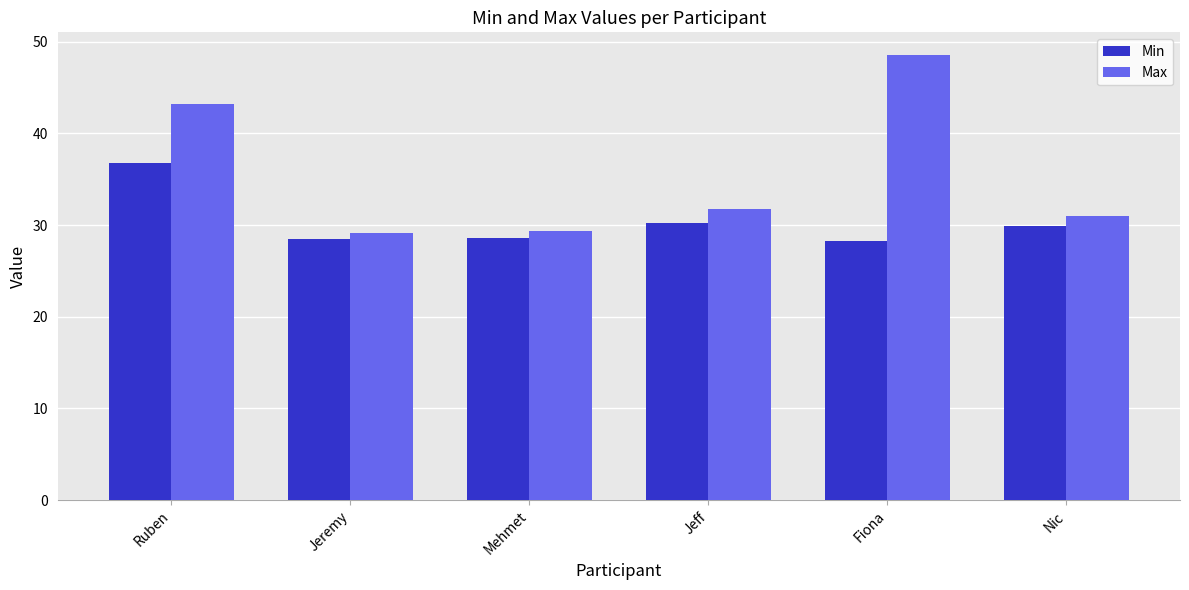

What are all the series names shown in the legend?

Min, Max